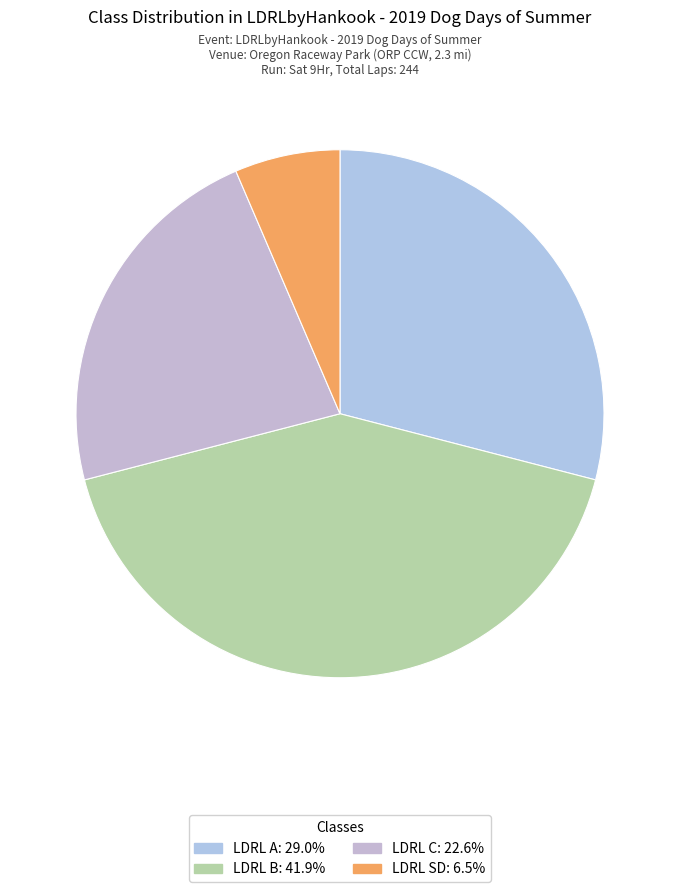

What percentage is the LDRL B slice, to the nearest percent?

42%